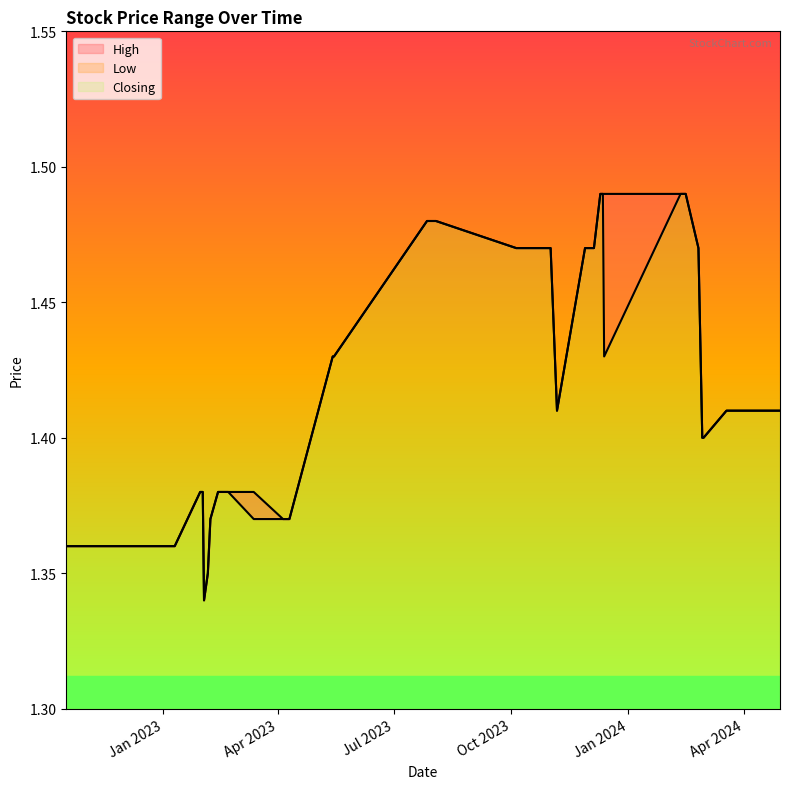

What is the difference between the maximum and minimum values in the High series?

0.1